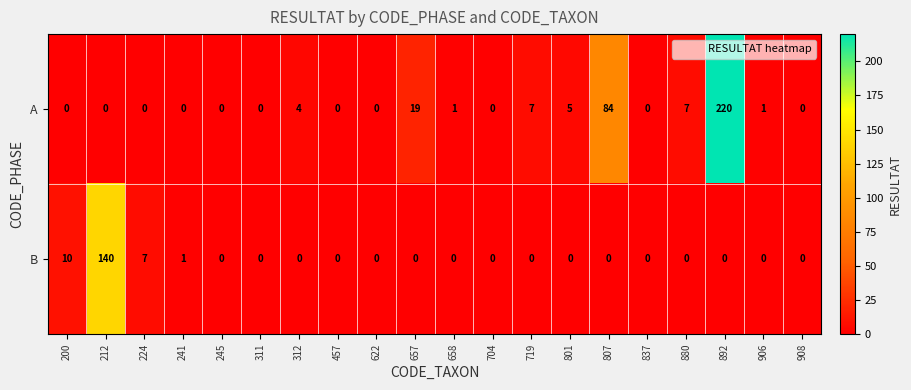

At how many categories does at least one series exceed 78?

3